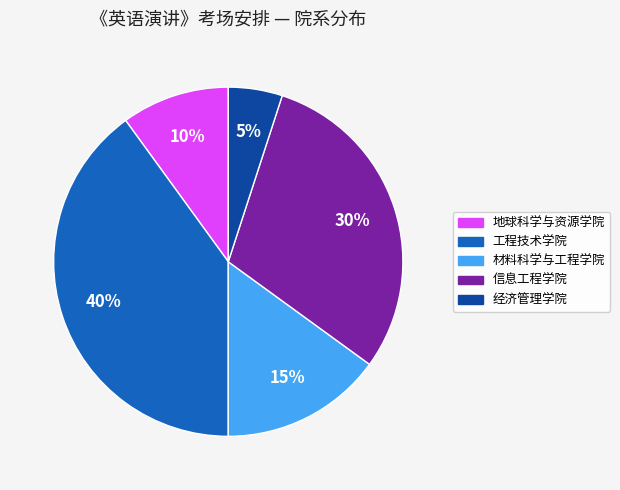

Which slice is the smallest?

经济管理学院